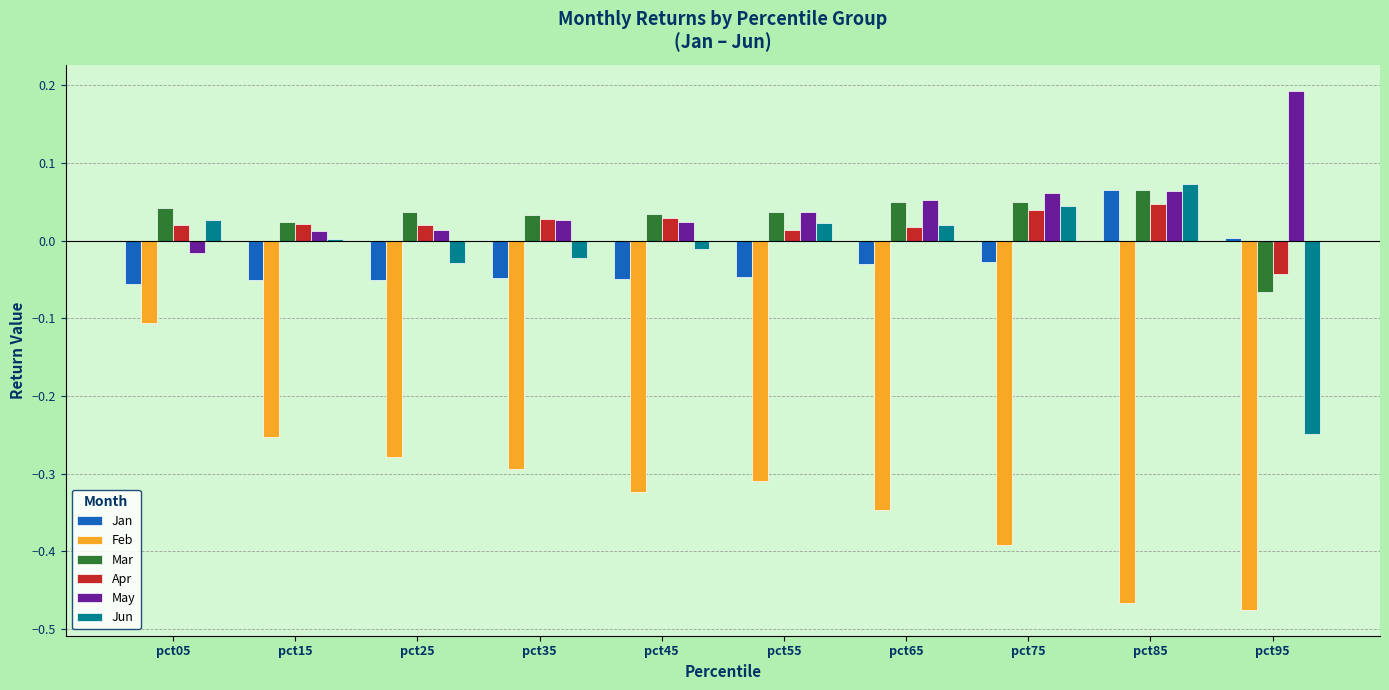

At which label does Mar reach its minimum?

pct95